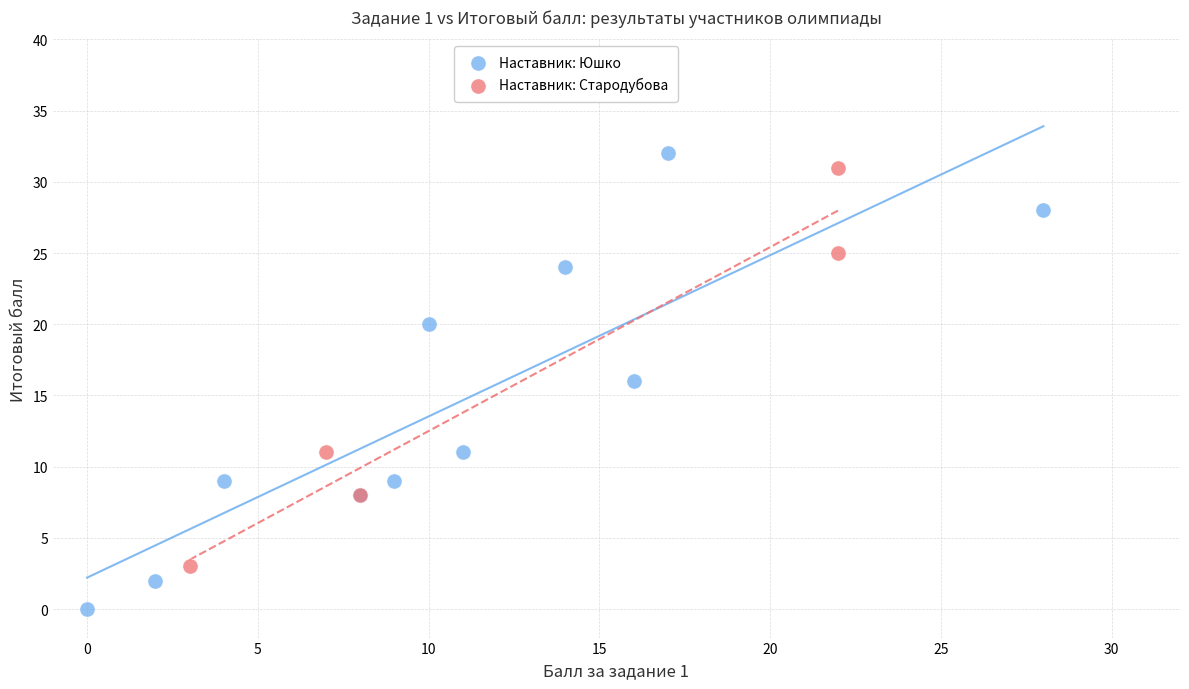

What are all the series names shown in the legend?

Наставник: Юшко, Наставник: Стародубова